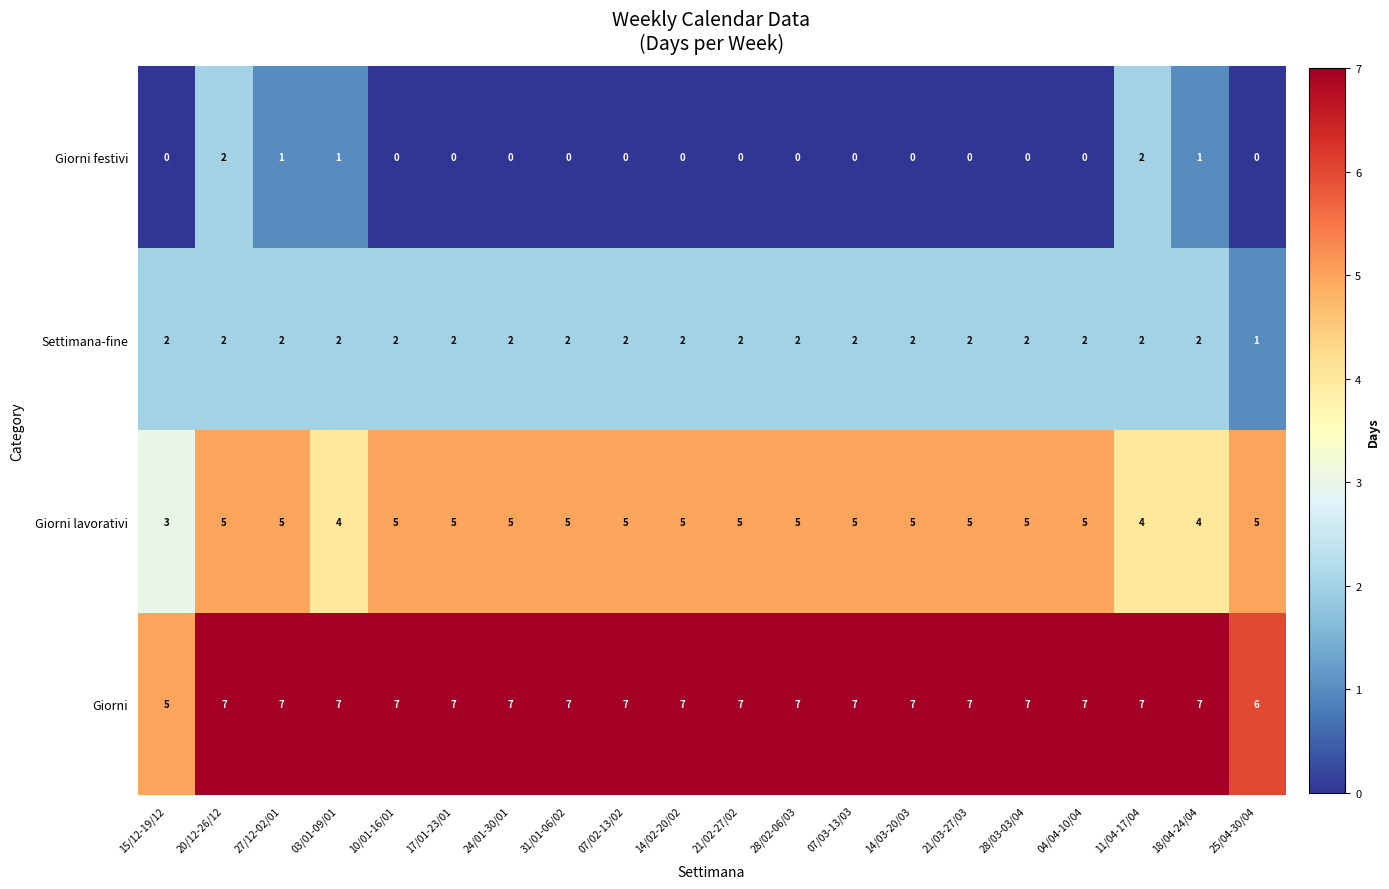

What is the maximum value shown in the chart?

7